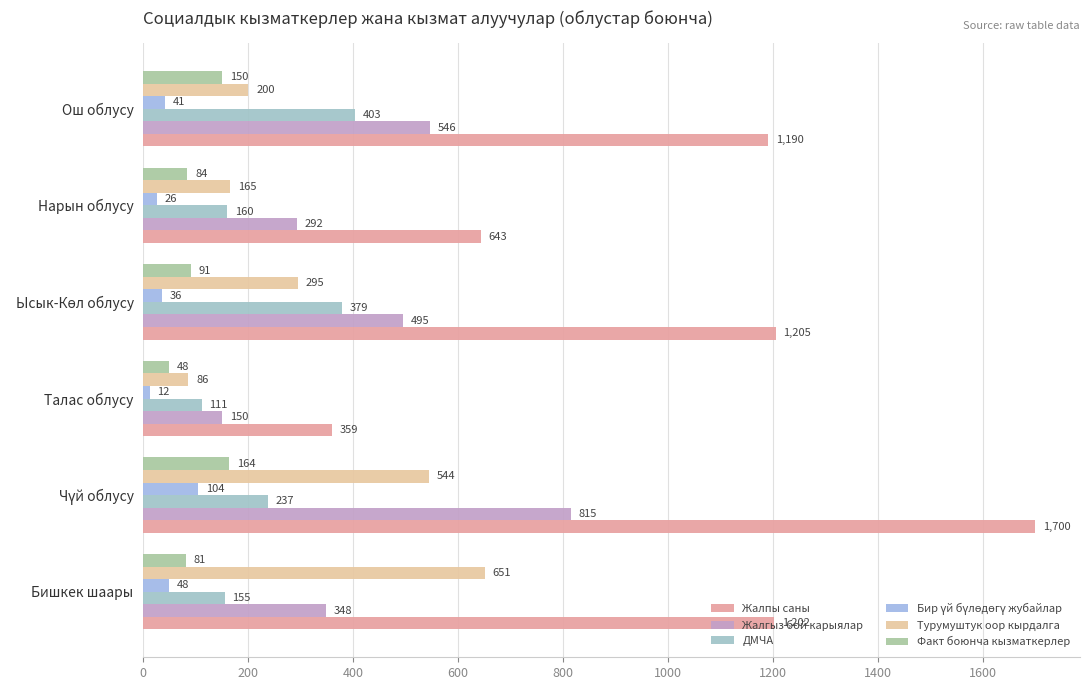

What is the greatest value displayed?

1700